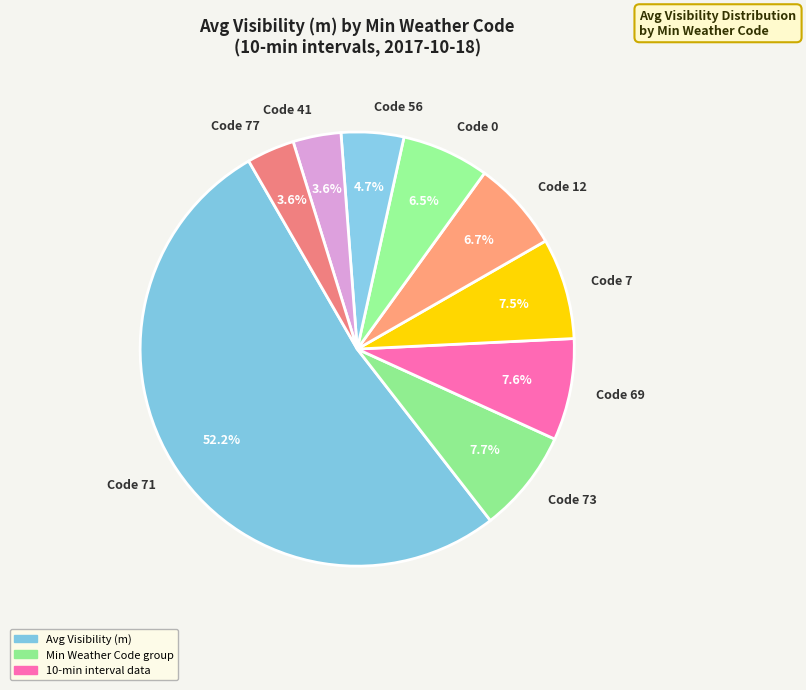

How much of the chart is everything except Code 69?

92.4%